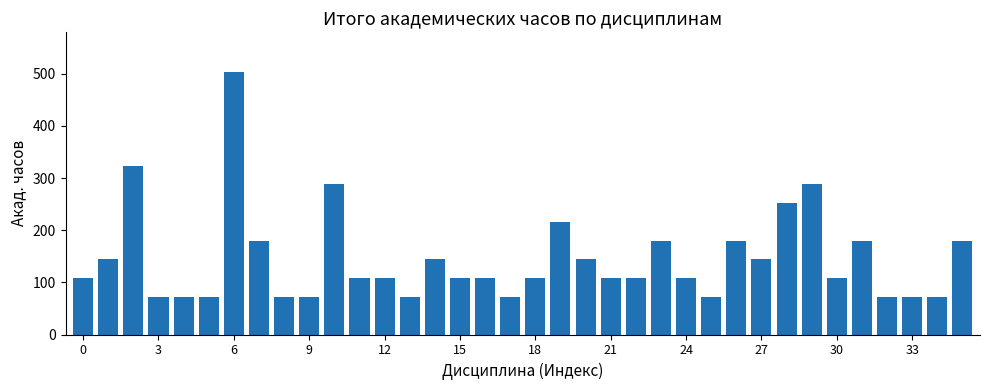

What is the sum of all values?

5220